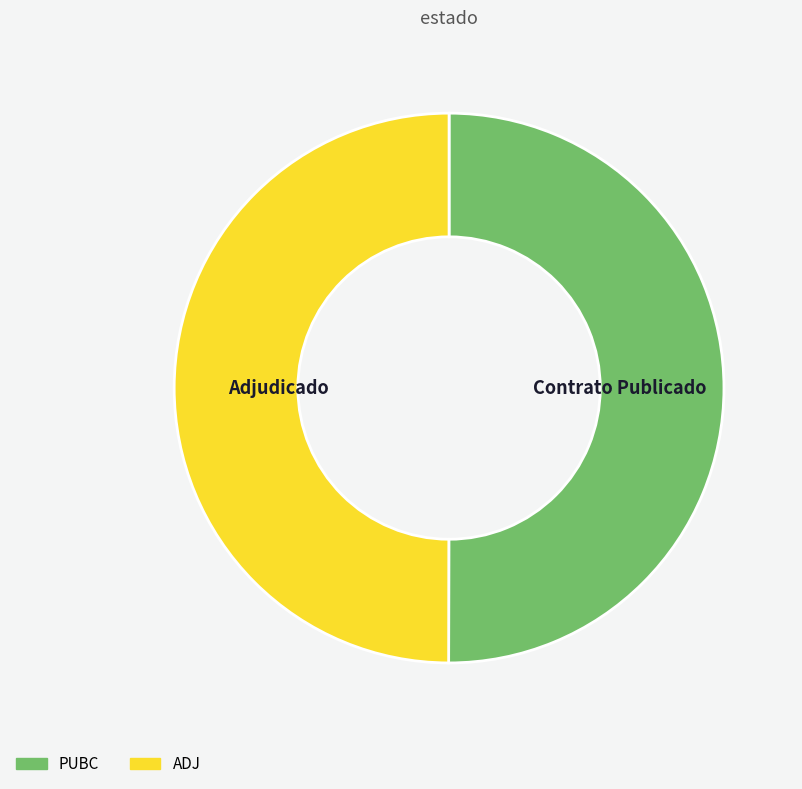

Do PUBC and ADJ together represent more than half of the pie?

Yes